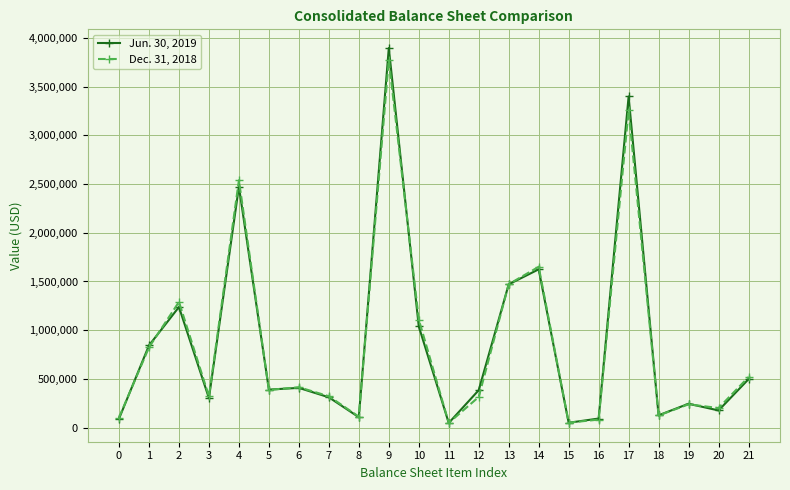

How many lines are shown in the chart?

2